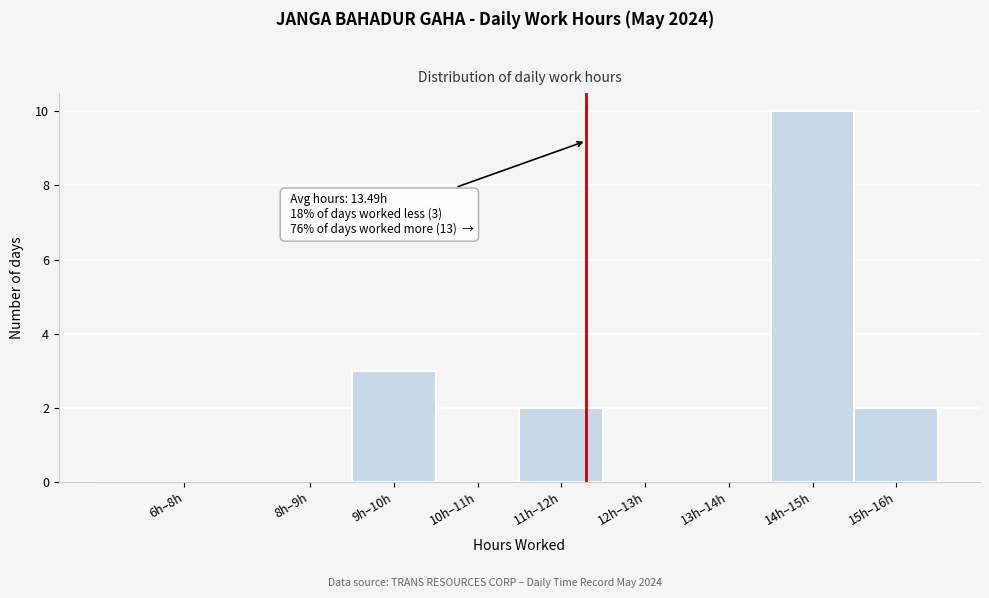

Reading left to right, list all the values displayed in this chart.

6h–8h=0	8h–9h=0	9h–10h=3	10h–11h=0	11h–12h=2	12h–13h=0	13h–14h=0	14h–15h=10	15h–16h=2